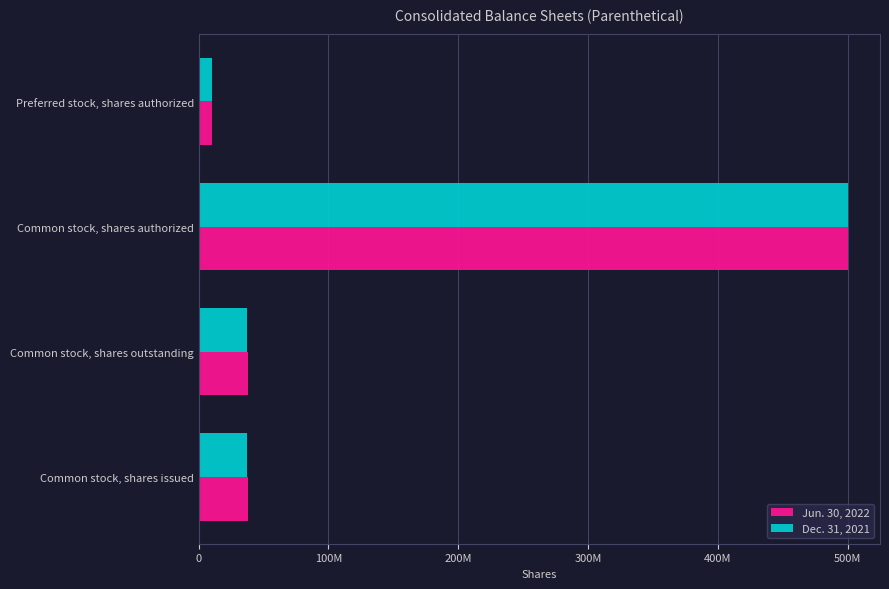

Rank the series by their maximum value, from lowest to highest.

Jun. 30, 2022, Dec. 31, 2021